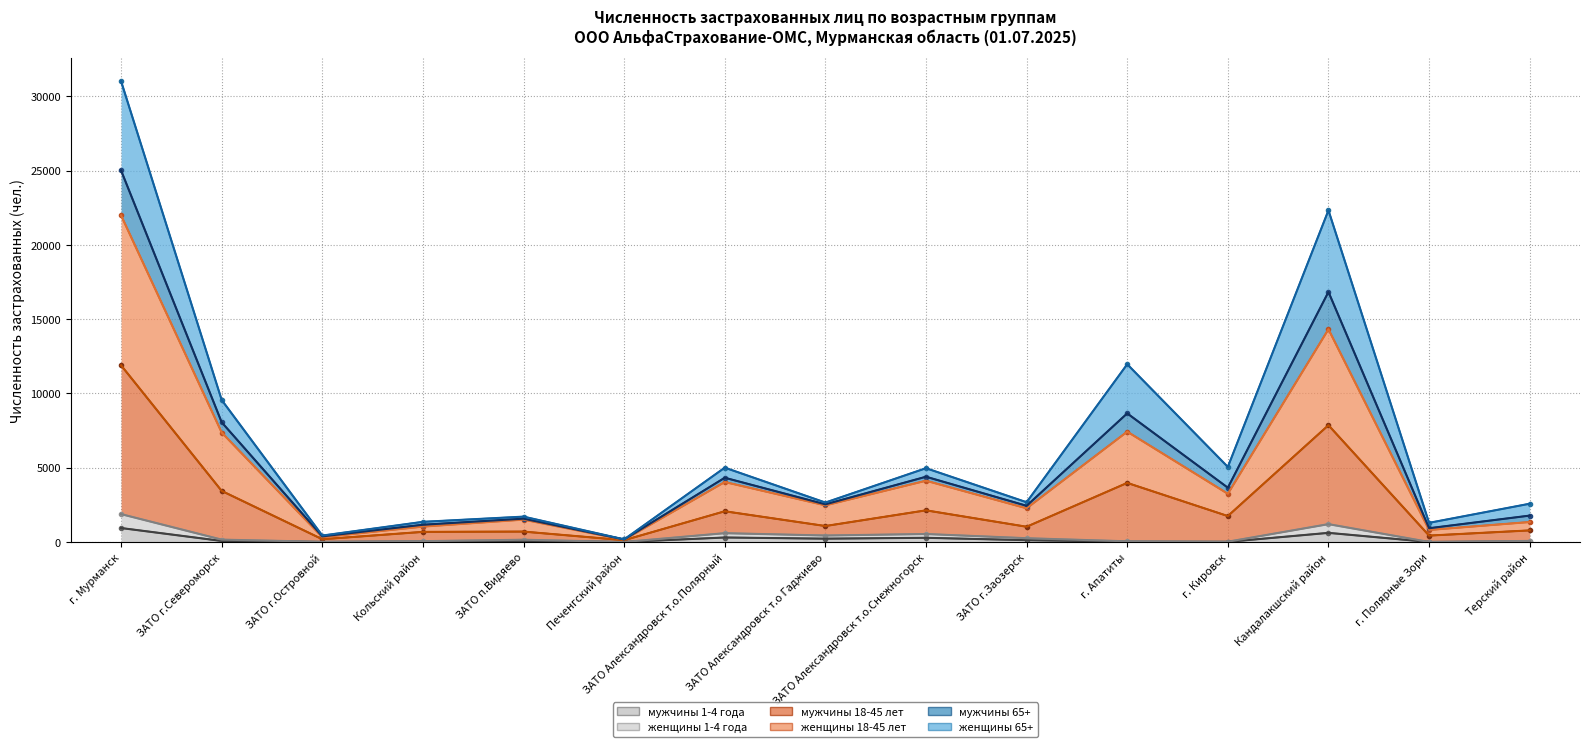

At how many categories does at least one series exceed 4240?

7